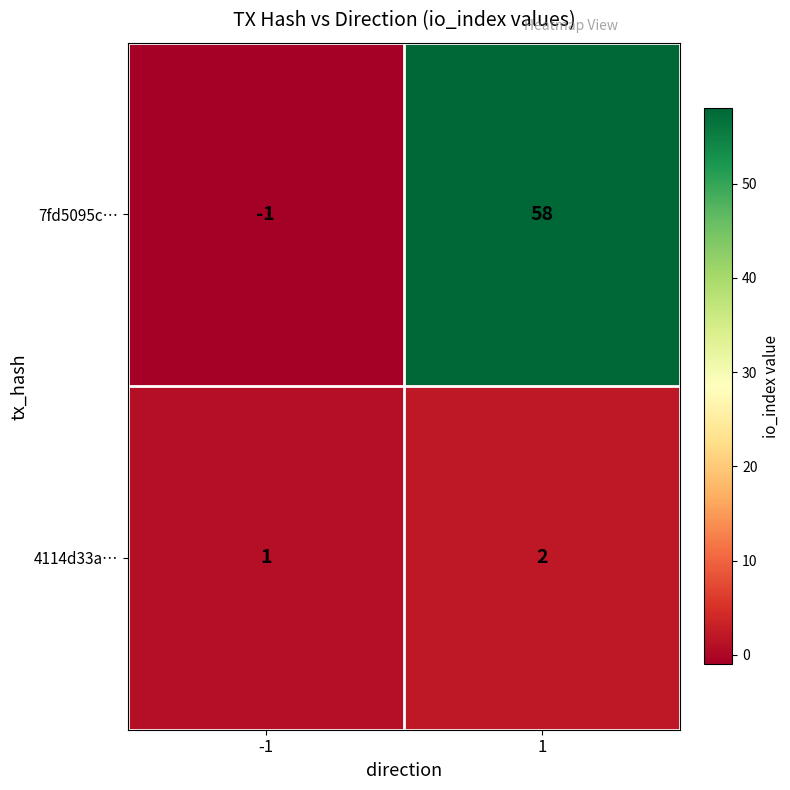

What is the difference between the 7fd5095c… values at -1 and 1?

59